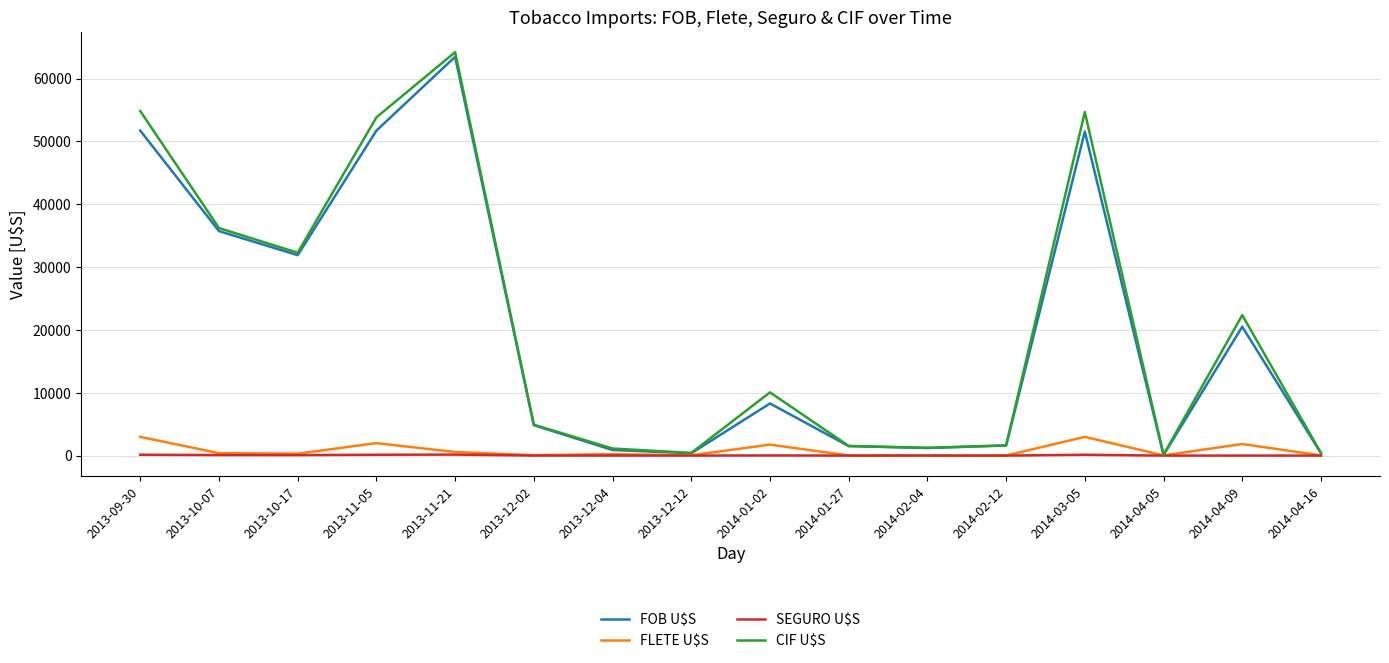

The value of CIF U$S at 2014-03-05 is 54686.7. True or false?

True